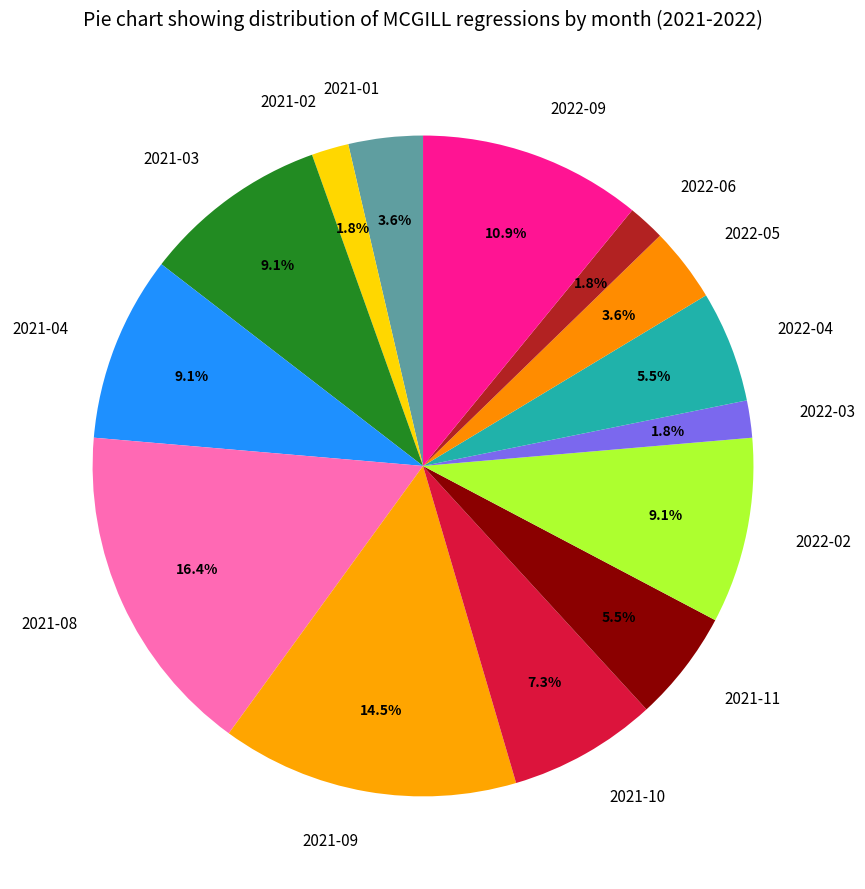

Is there any slice that represents more than half of the pie?

No